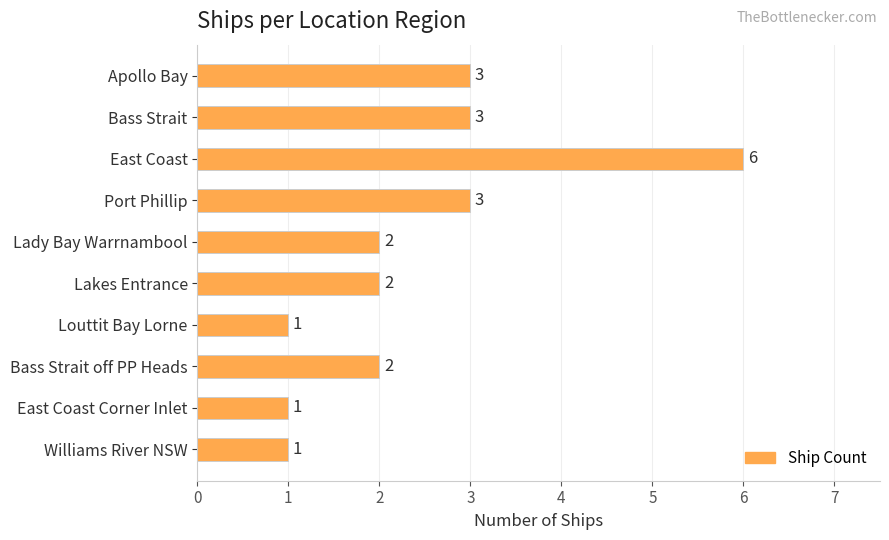

Reading bottom to top, transcribe all the data shown in this chart.

Williams River NSW=1	East Coast Corner Inlet=1	Bass Strait off PP Heads=2	Louttit Bay Lorne=1	Lakes Entrance=2	Lady Bay Warrnambool=2	Port Phillip=3	East Coast=6	Bass Strait=3	Apollo Bay=3